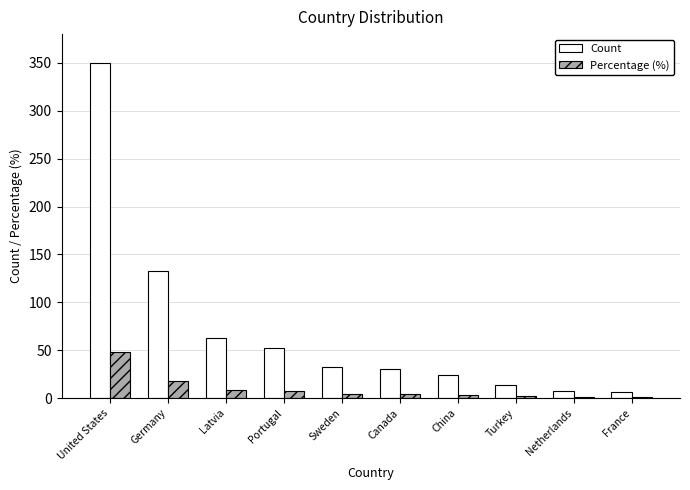

True or false: Count has a value of 489.5 at United States.

False